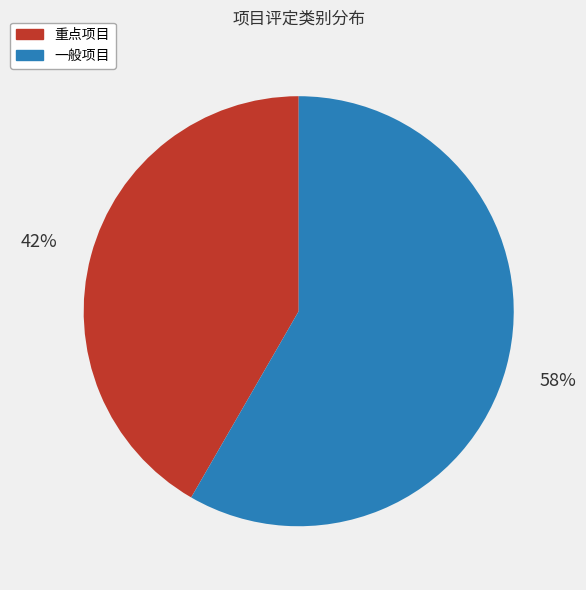

Is the sum of 重点项目 and 一般项目 greater than half?

Yes